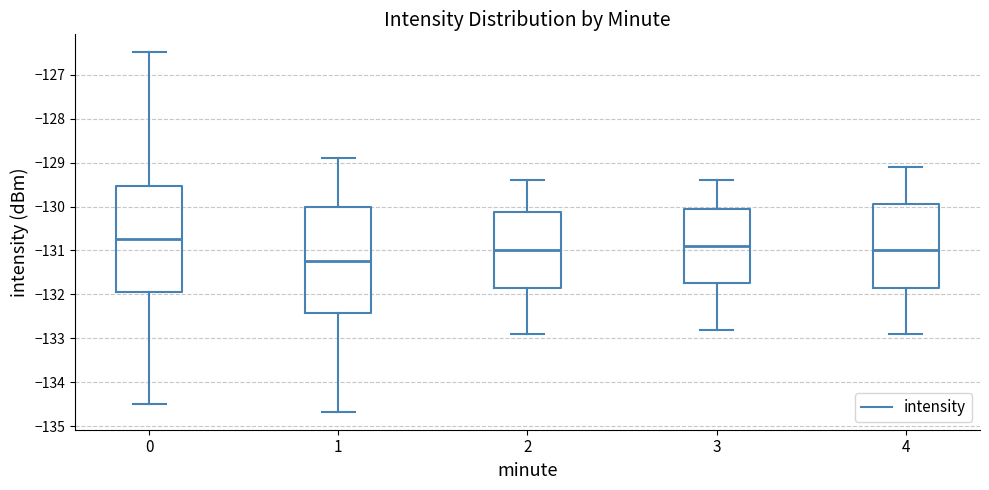

Which box's median line is the highest?

0